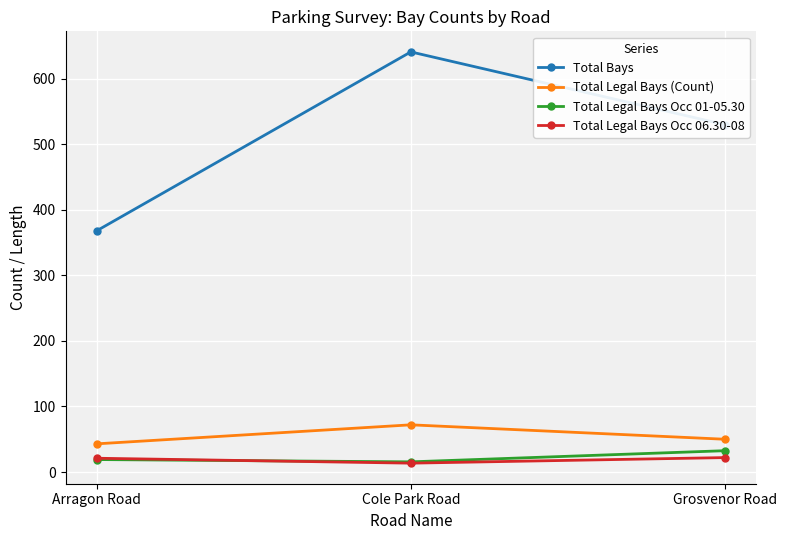

What is the average value of the Total Bays series?

513.2